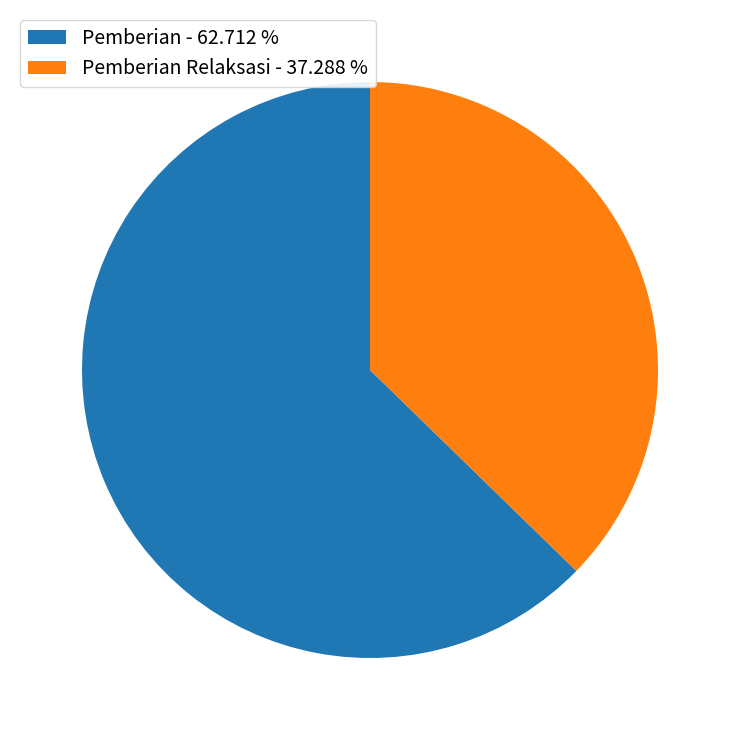

Count the number of slices in the pie.

2